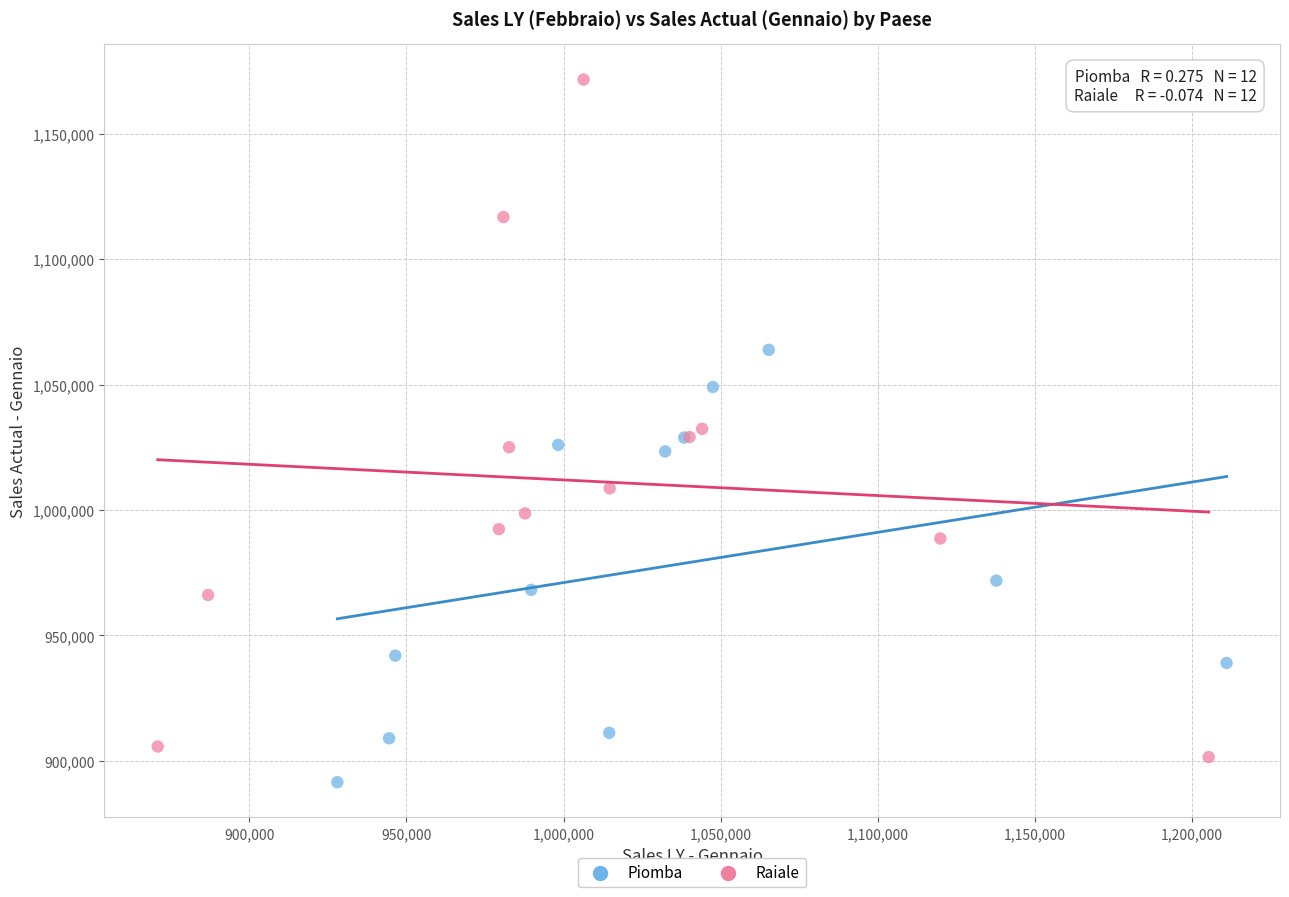

What are all the series names shown in the legend?

Piomba, Raiale